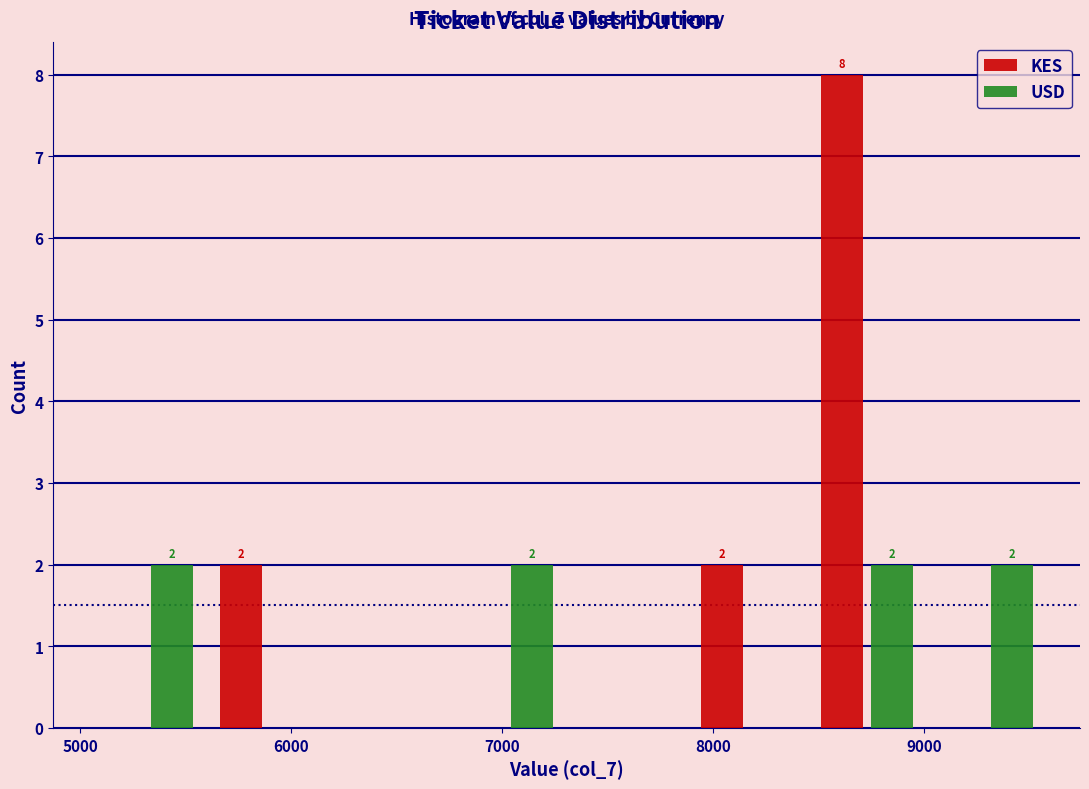

In the KES series, which range on the x-axis has the tallest bar?

8400 to 9000